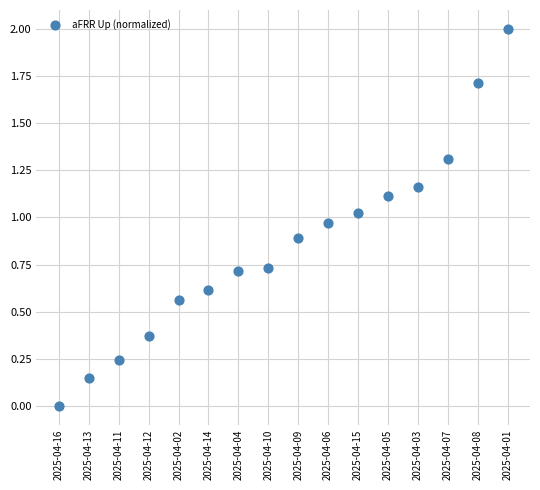

Count the number of points in this scatter plot.

16